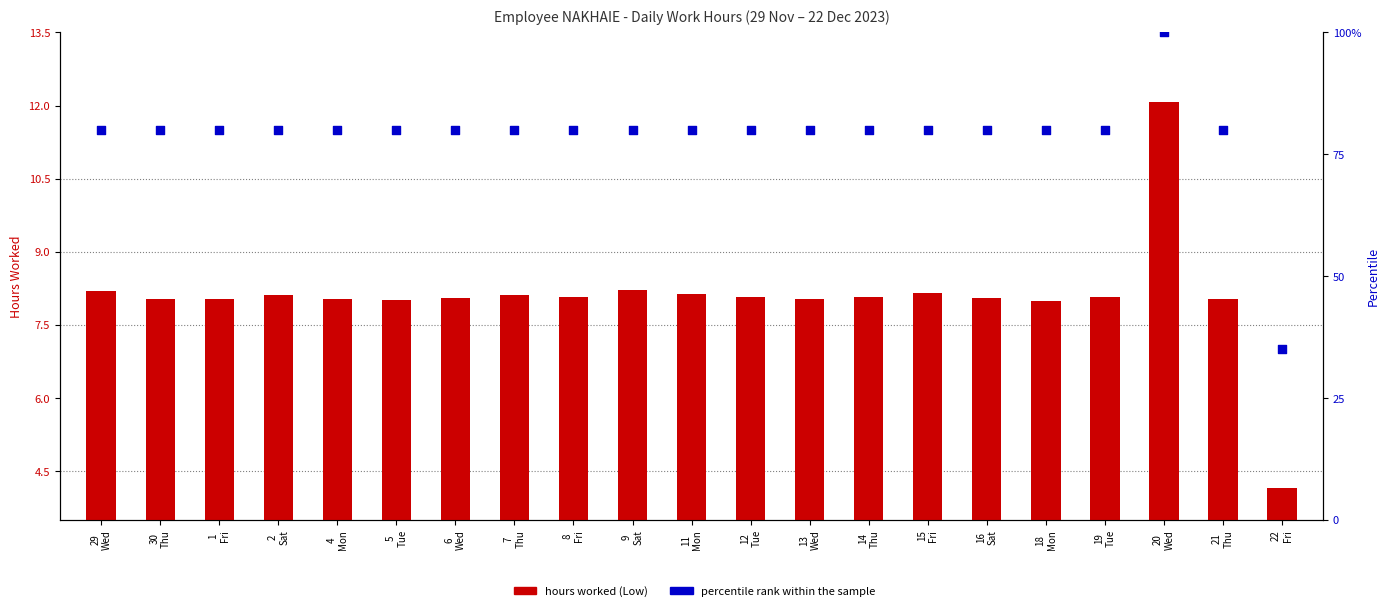

Is the value of hours worked at 21
Thu greater than the value of percentile rank within the sample at 19
Tue?

No